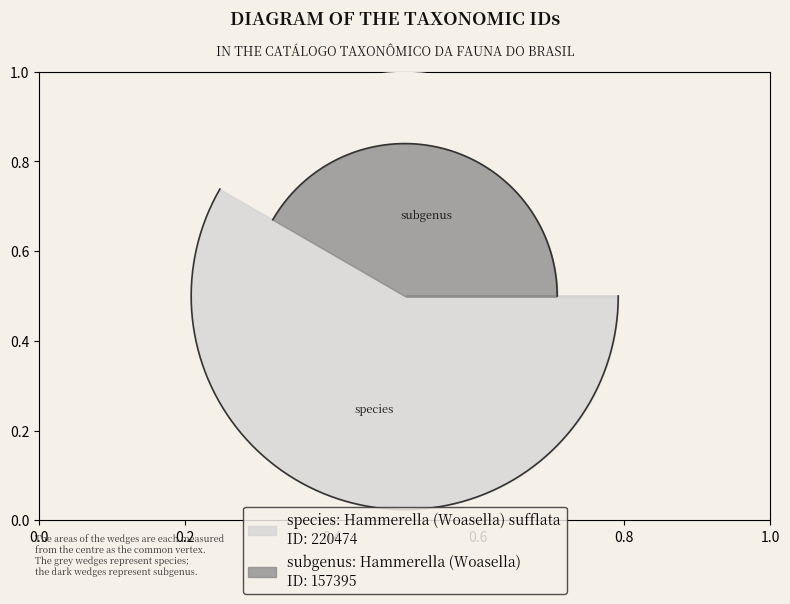

Do Hammerella (Woasella) and Hammerella (Woasella) sufflata together represent more than half of the pie?

Yes